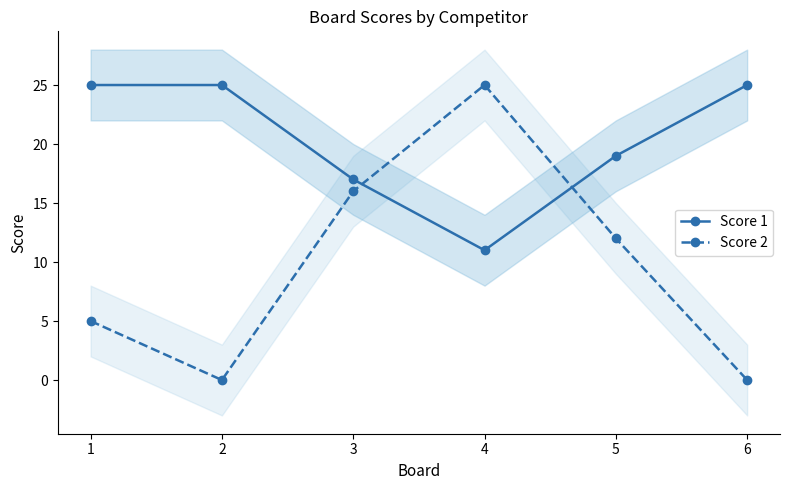

Rank the series by their average value, from highest to lowest.

Score 1, Score 2